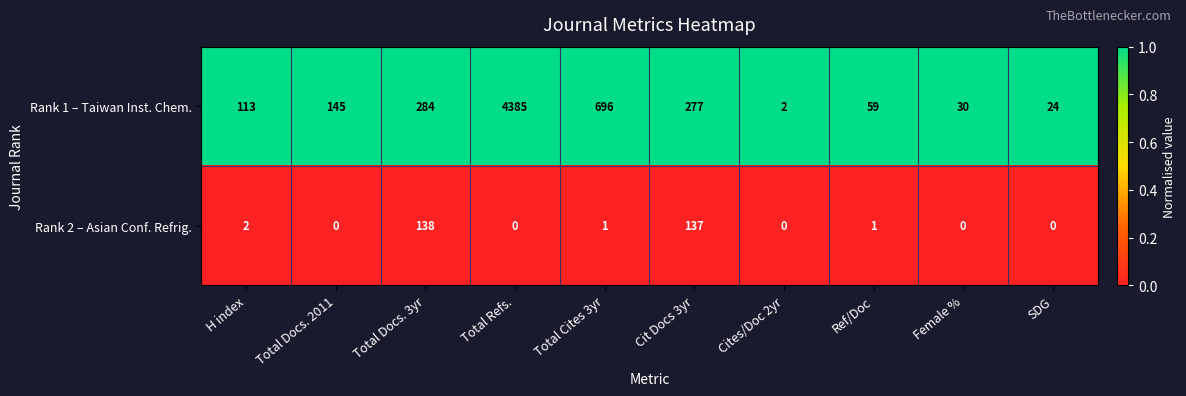

True or false: Rank 2 – Asian Conf. Refrig. has a value of 209 at Total Docs. 3yr.

False